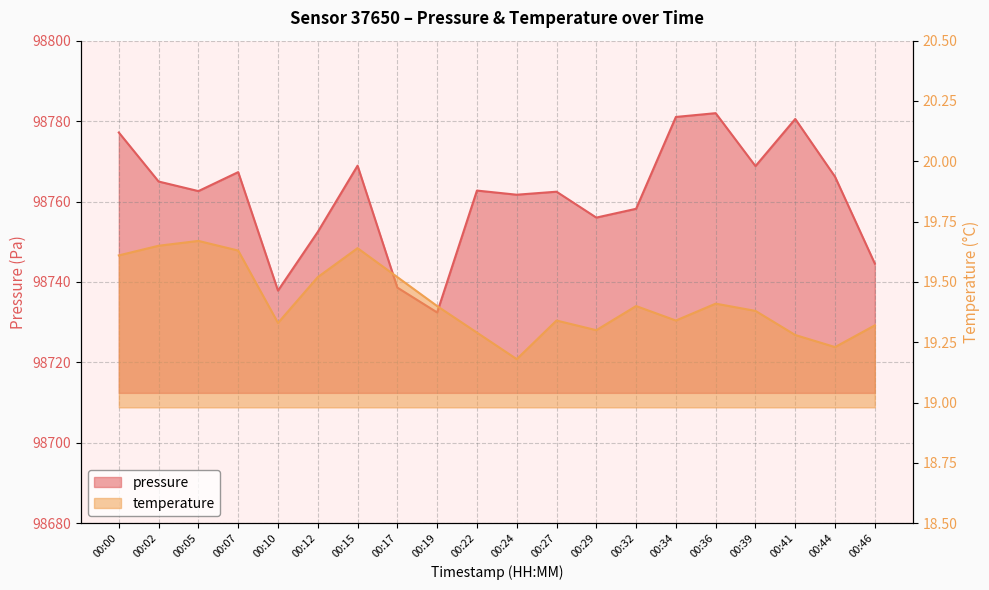

What is the maximum value shown in the chart?

98782.0